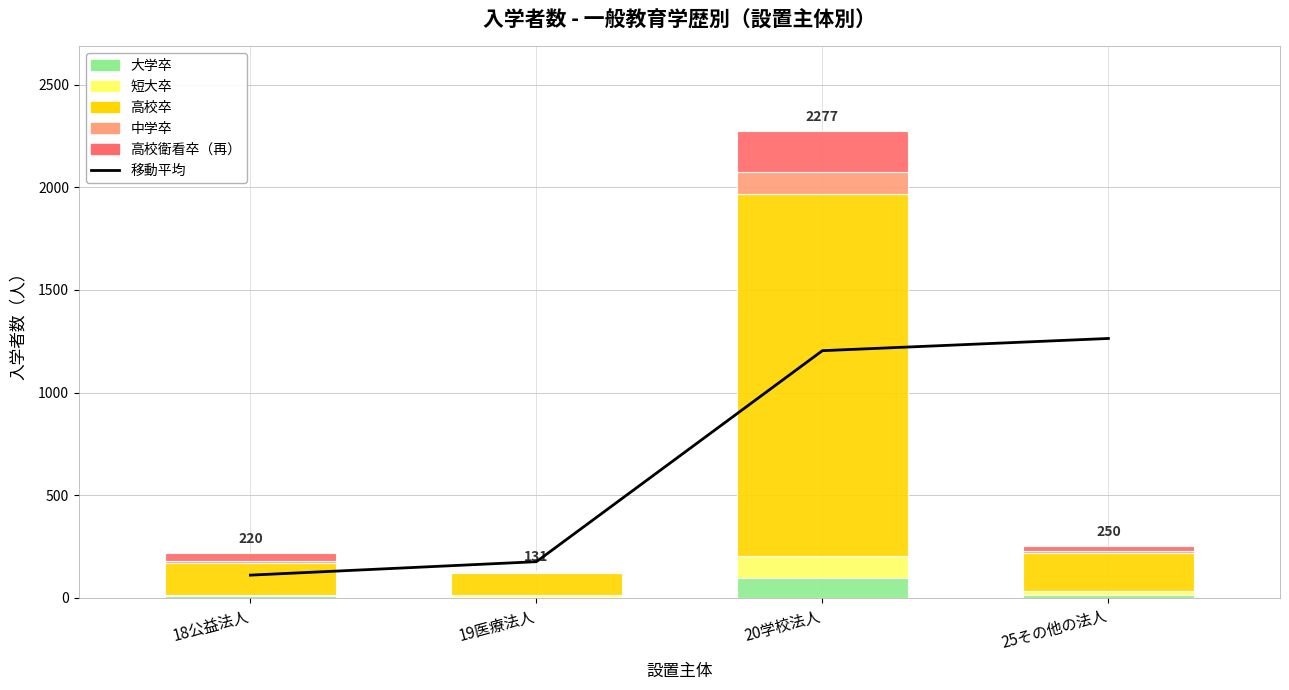

What is the total value across all series at 18公益法人?

330.0